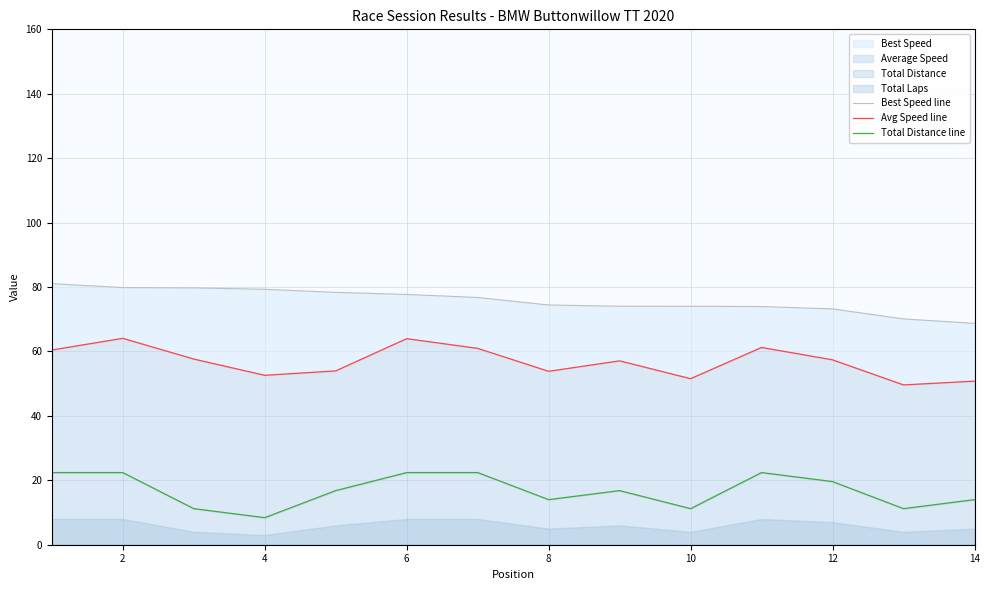

True or false: Total Distance line and Best Speed line cross at least once.

False